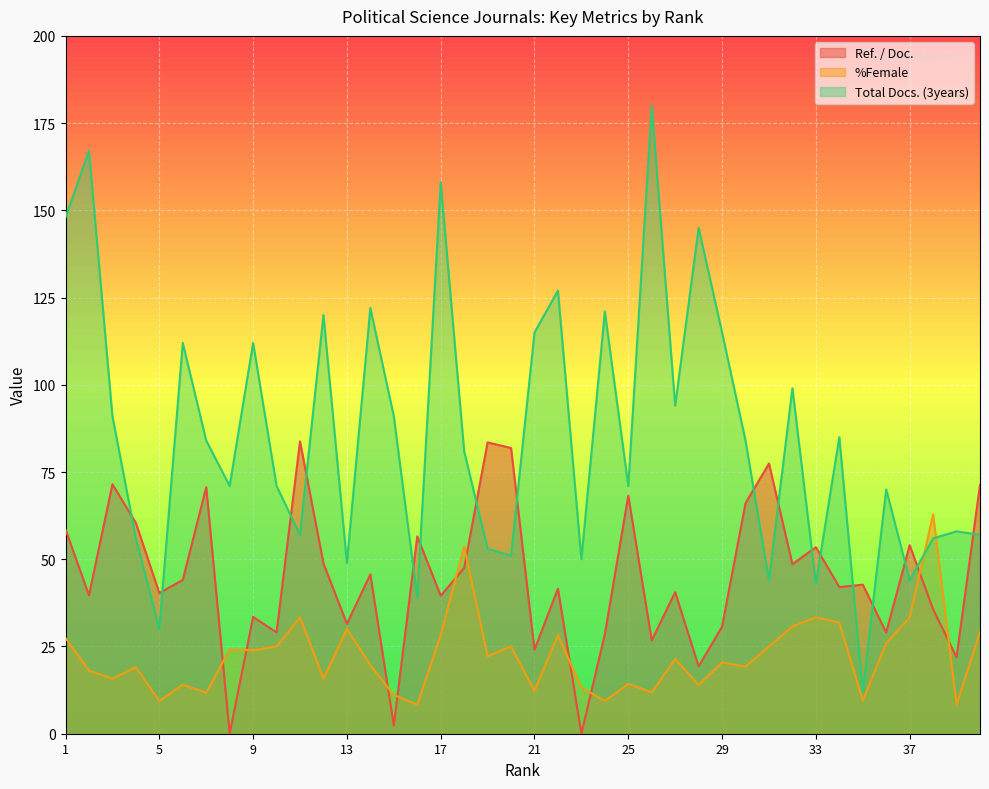

Count the number of data series in this chart.

3